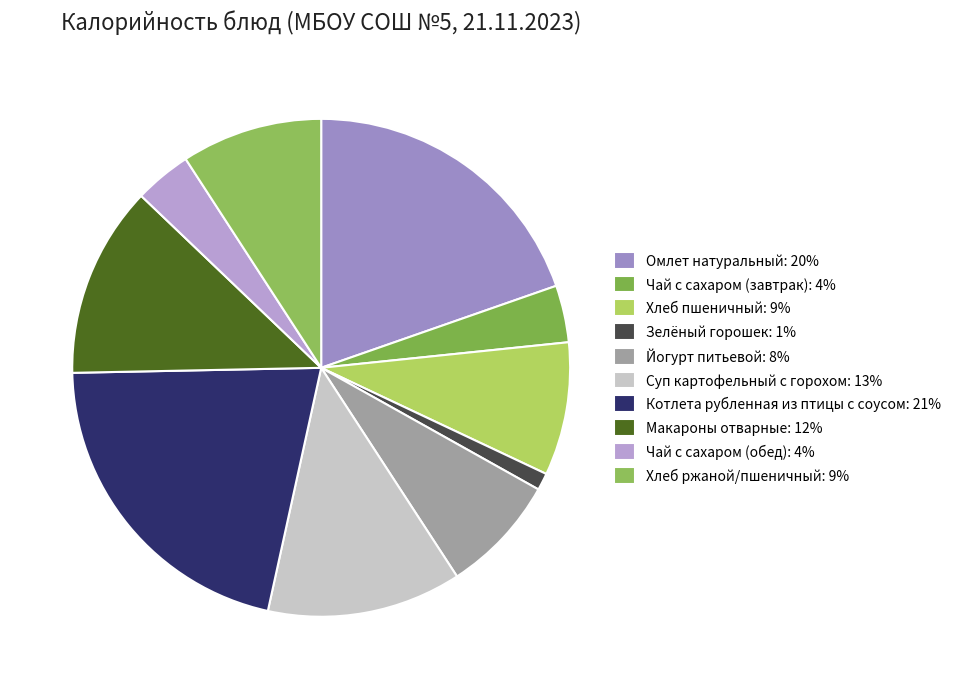

Is there any slice that represents more than half of the pie?

No